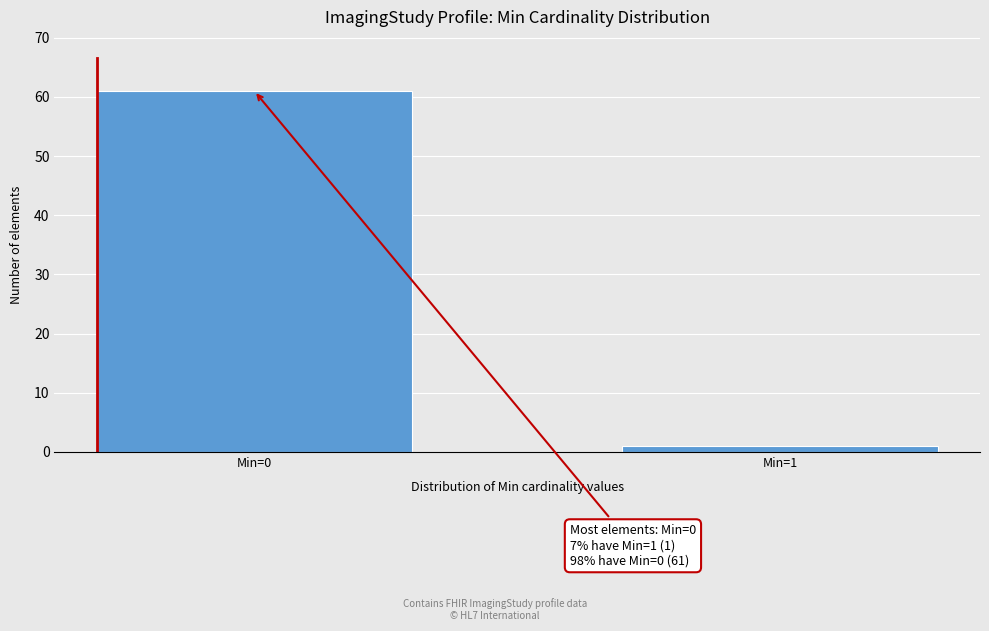

Reading left to right, transcribe all the data shown in this chart.

61	1